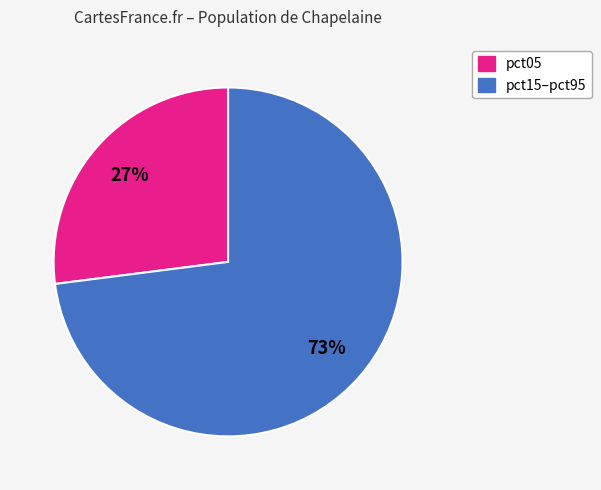

To the nearest percent, what is the difference between the largest and smallest slice percentages?

46%